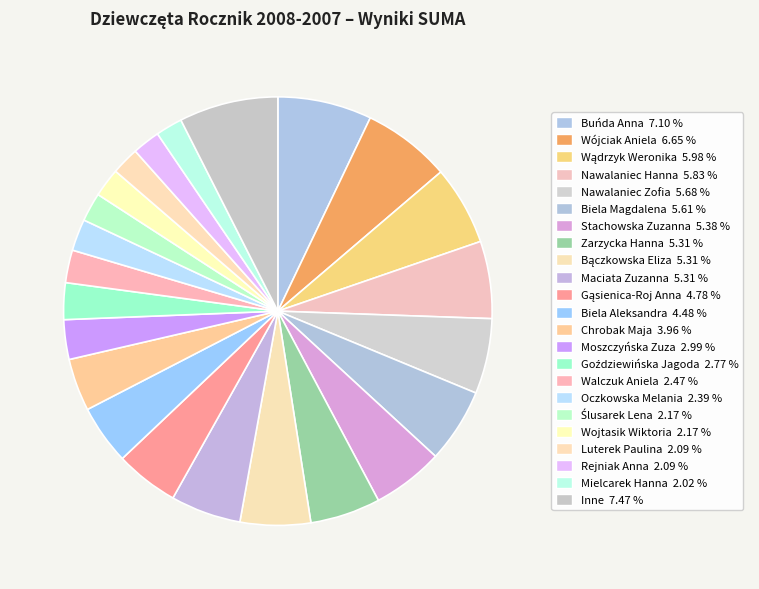

What is the largest slice in the pie chart?

Buńda Anna